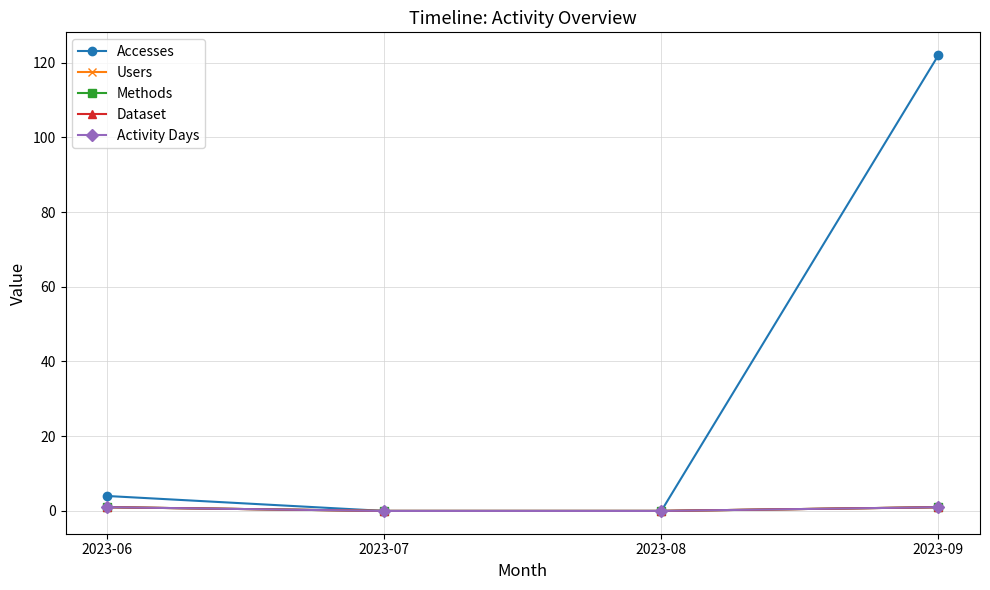

Is this an area chart (filled region under the line)?

No